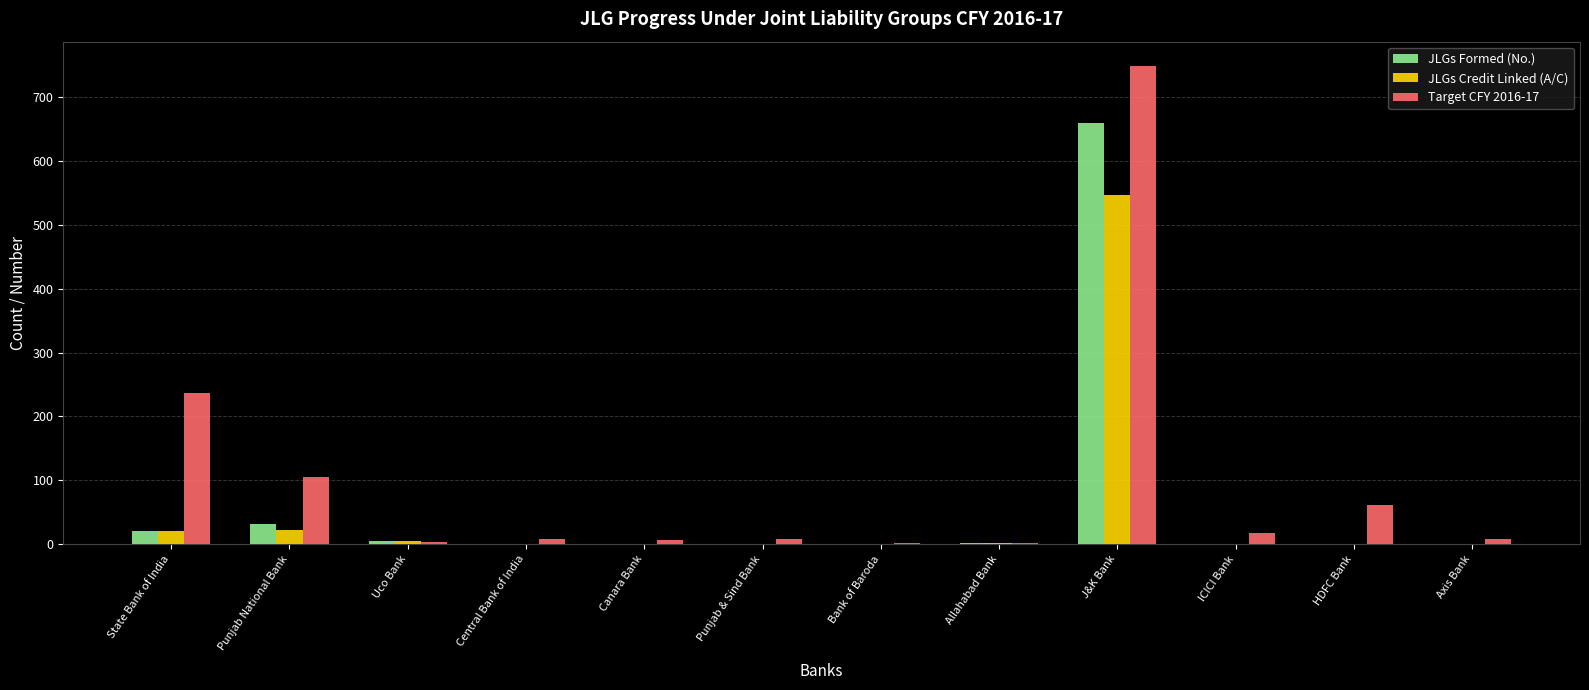

What are all the series names shown in the legend?

JLGs Formed (No.), JLGs Credit Linked (A/C), Target CFY 2016-17